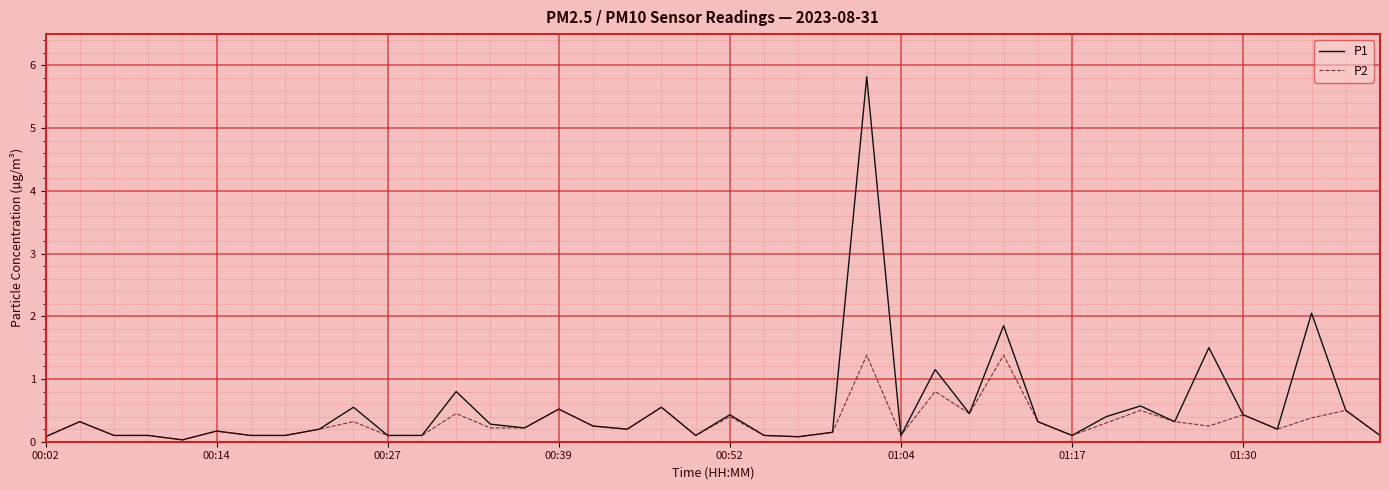

Which series has the largest range (max minus min)?

P1